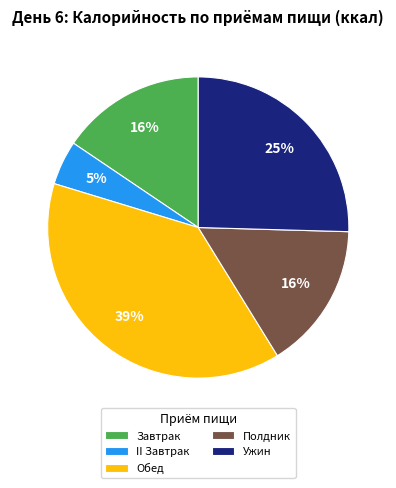

Does Завтрак account for over 50% of the chart?

No